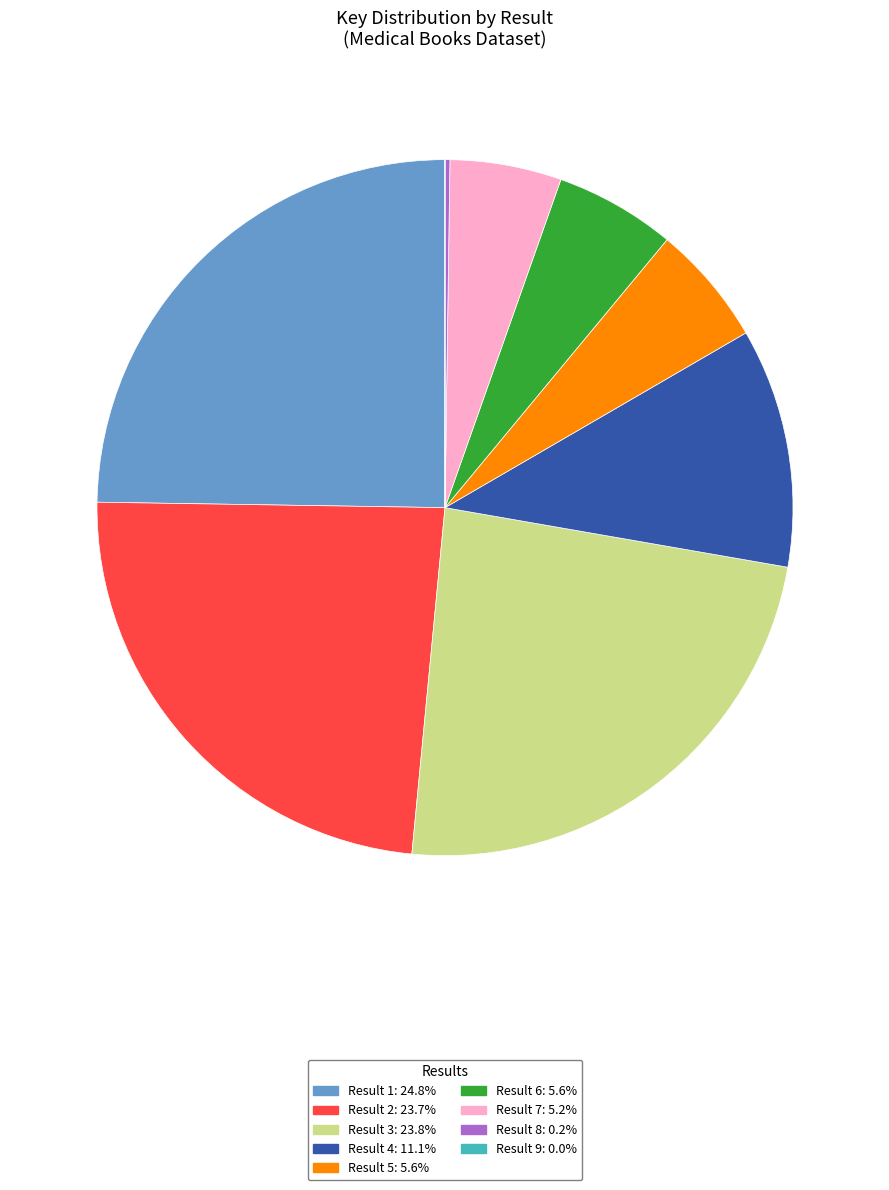

Is there a majority slice in this chart?

No